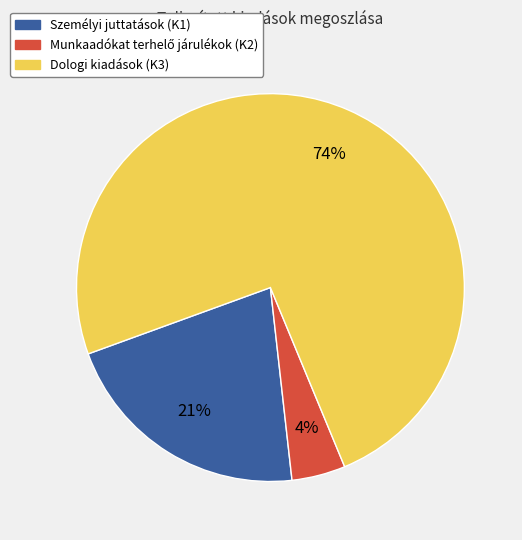

Which category accounts for the majority?

Dologi kiadások (K3)